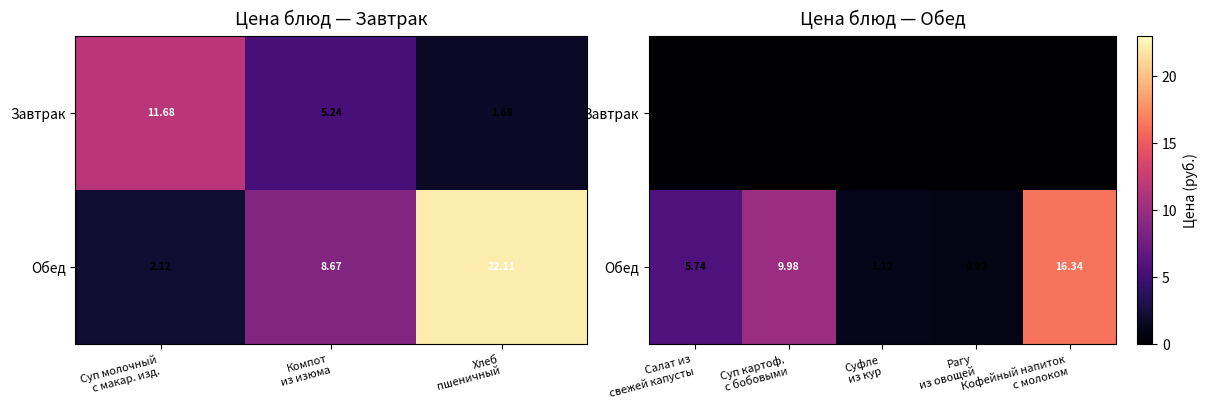

List the series in order of their overall mean, lowest first.

Завтрак, Обед